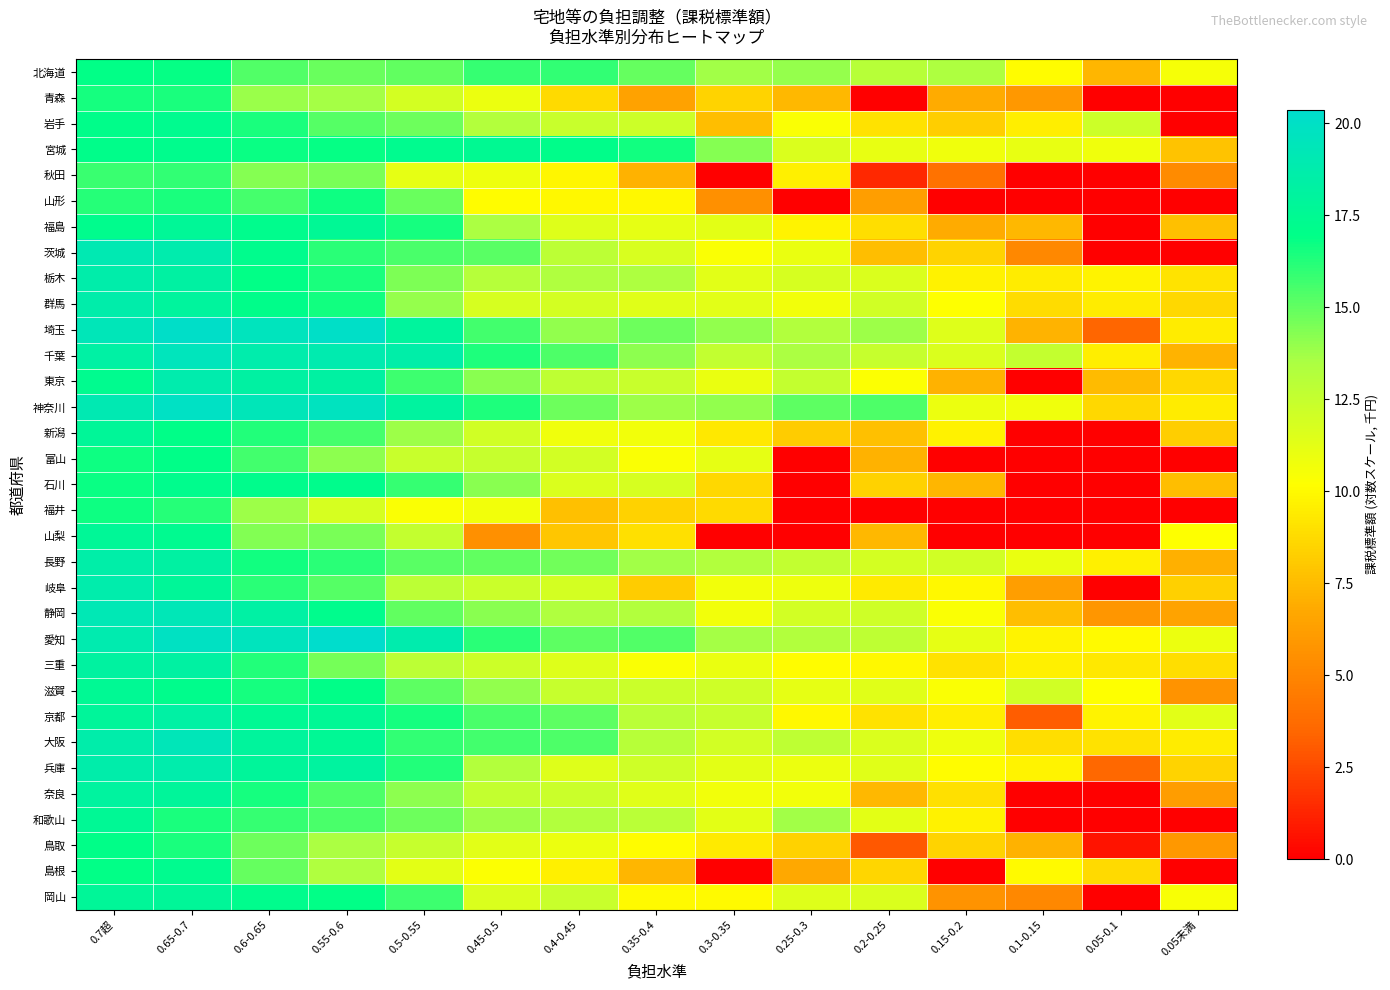

What is the difference between the highest and lowest values at 0.3-0.35?

14.2